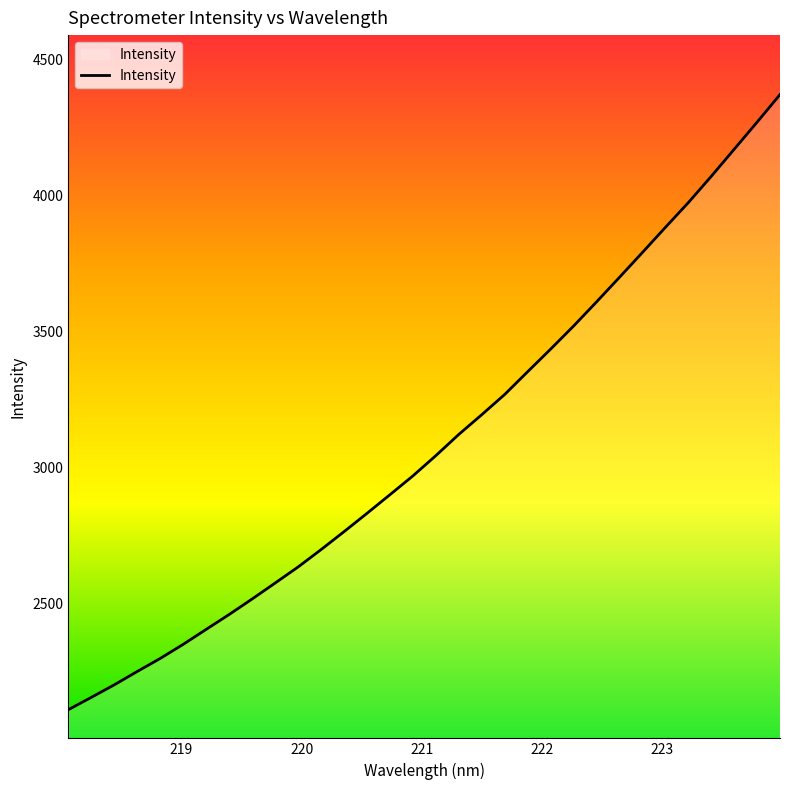

What is the greatest value displayed?

4370.6